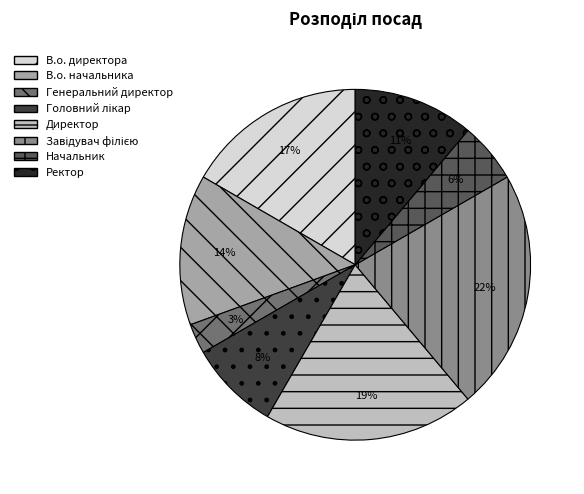

What is the smallest slice in the pie chart?

Генеральний директор